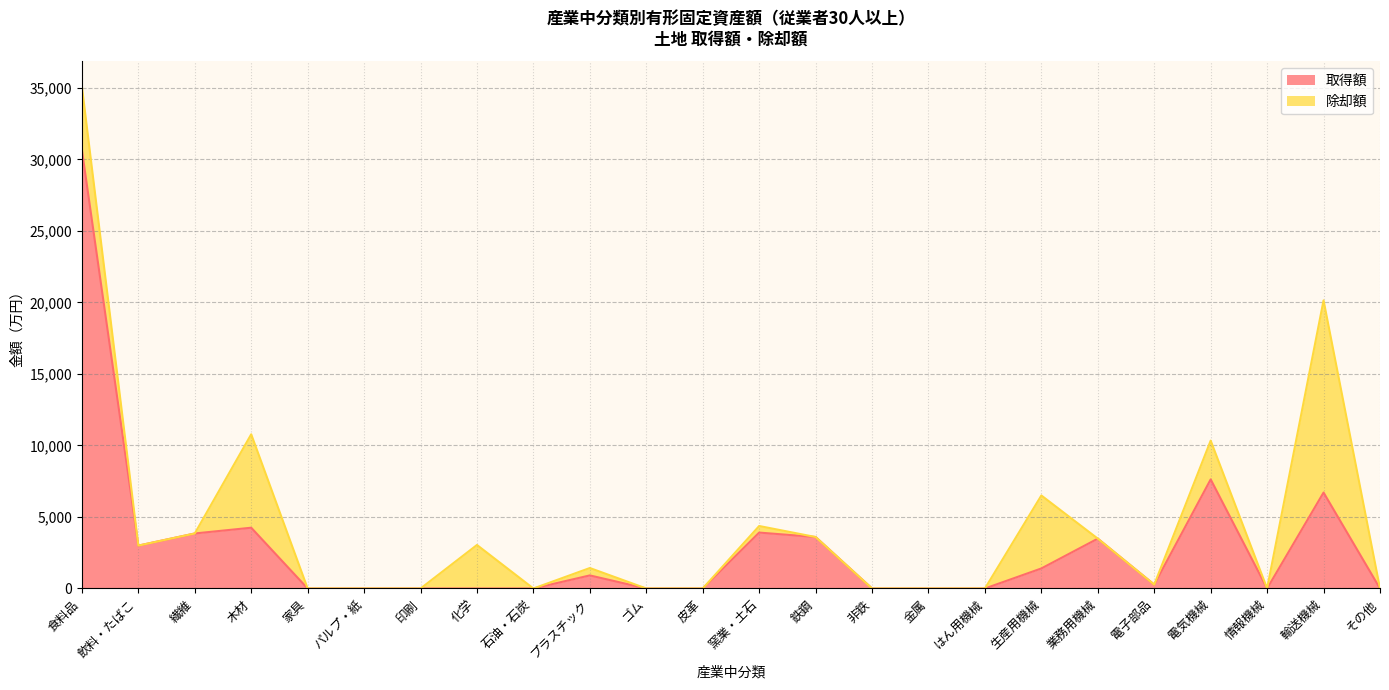

True or false: the data has more than 0 interior local peaks.

True